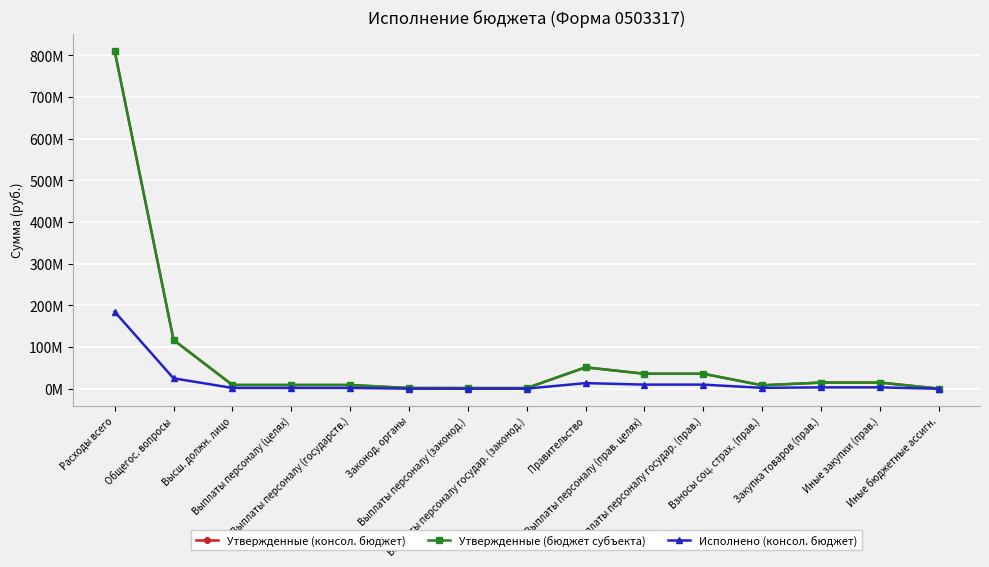

Does the chart have visible grid lines?

Yes